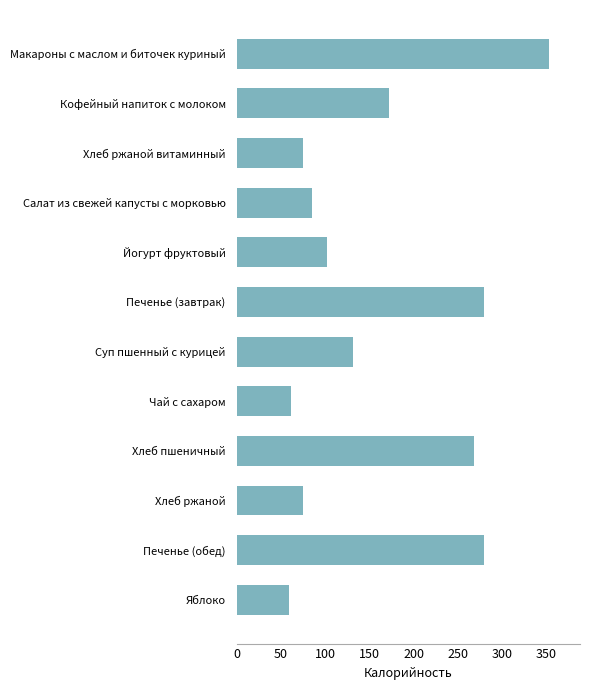

Reading bottom to top, list all the values displayed in this chart.

59.0	279.0	74.4	267.6	61.5	131.4	279.0	102.0	85.1	74.4	171.8	352.6